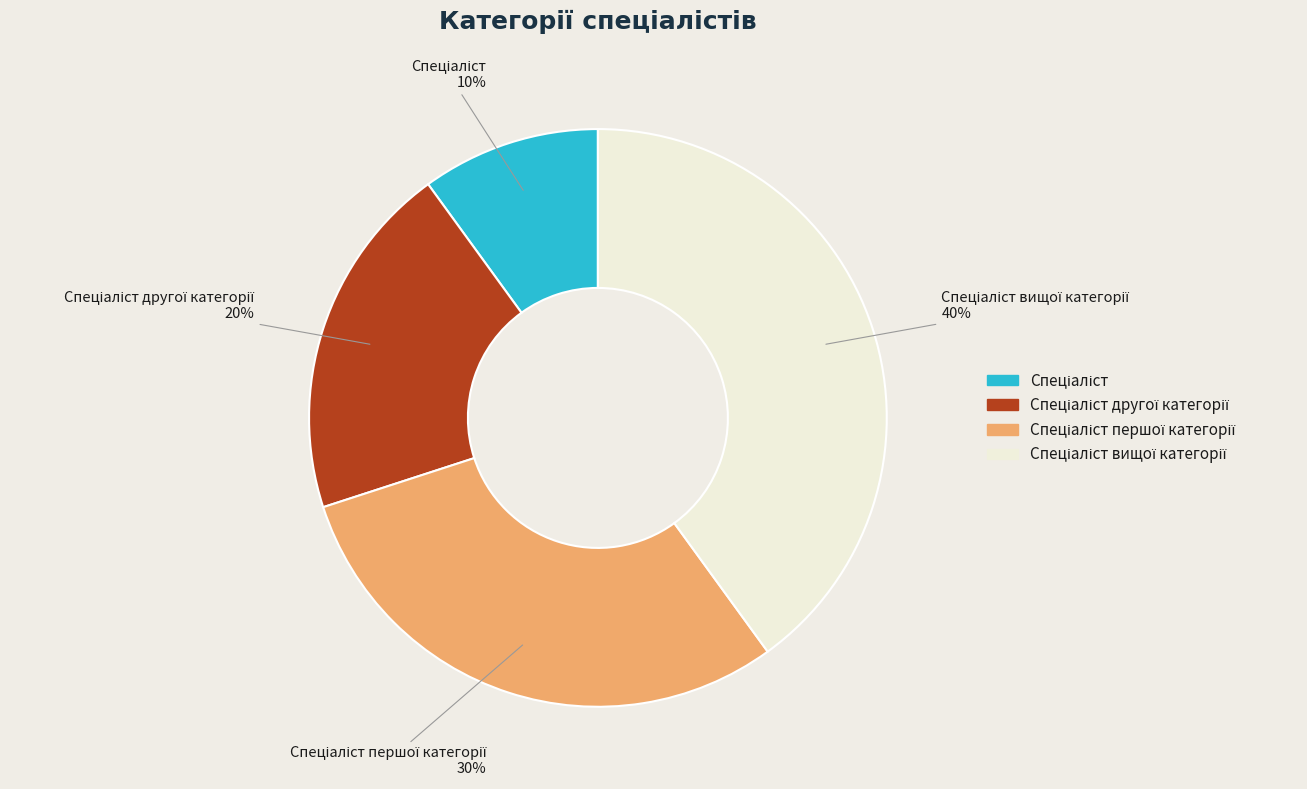

Is there any slice that represents more than half of the pie?

No